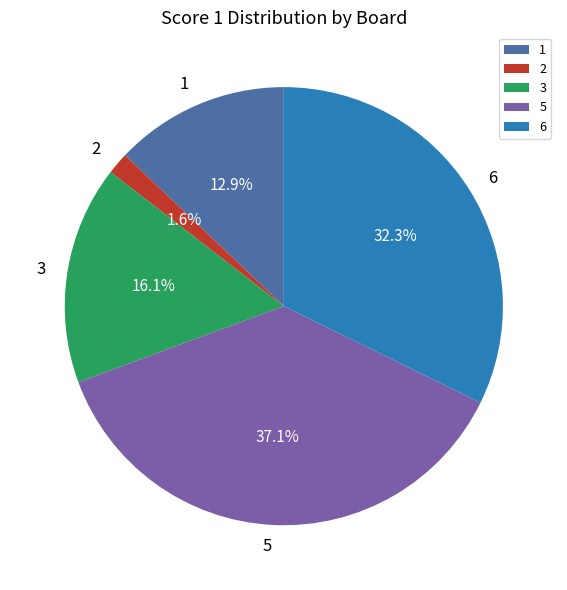

Combined, do 1 and 3 account for over 50%?

No